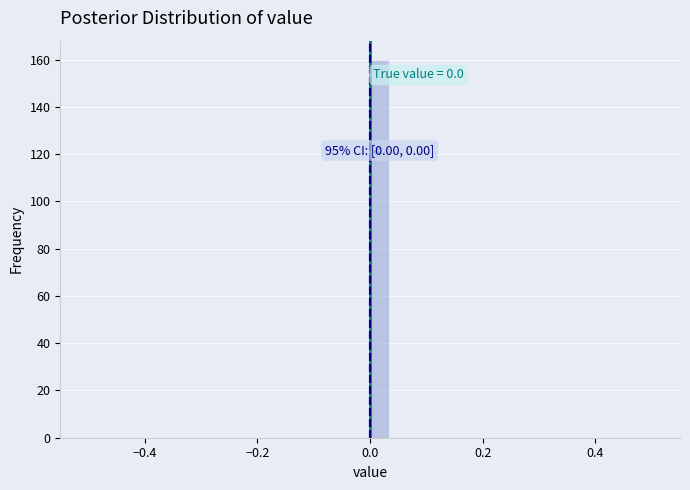

Read against the x-axis, roughly where is the centre of the tallest bar?

0.02